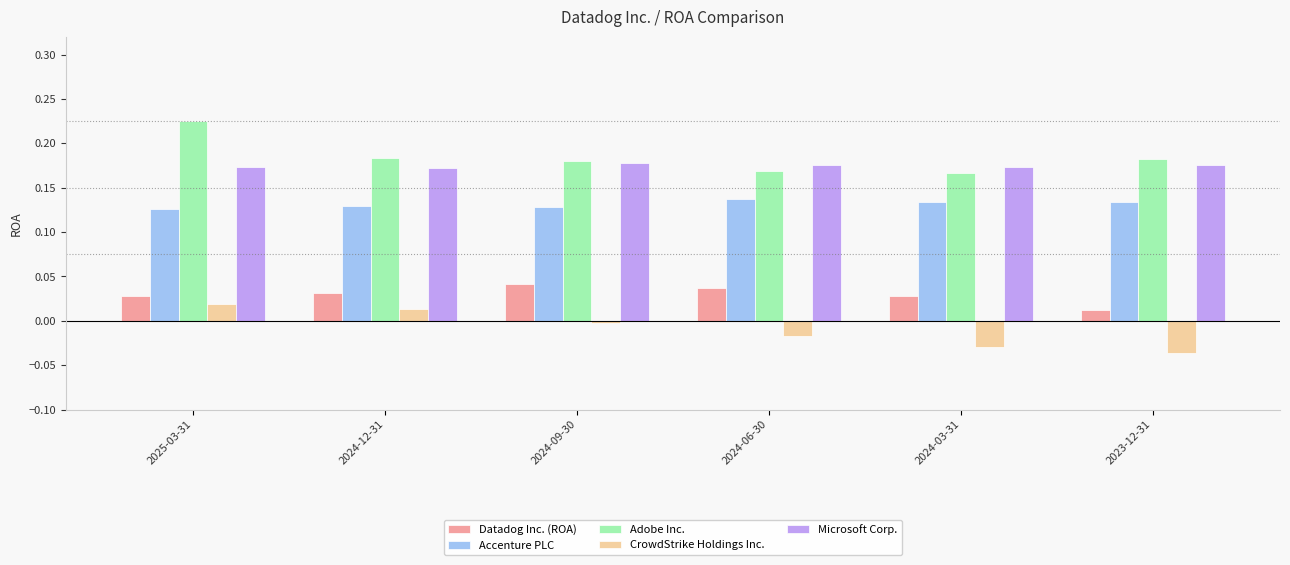

What is the sum of all Microsoft Corp. values?

1.0